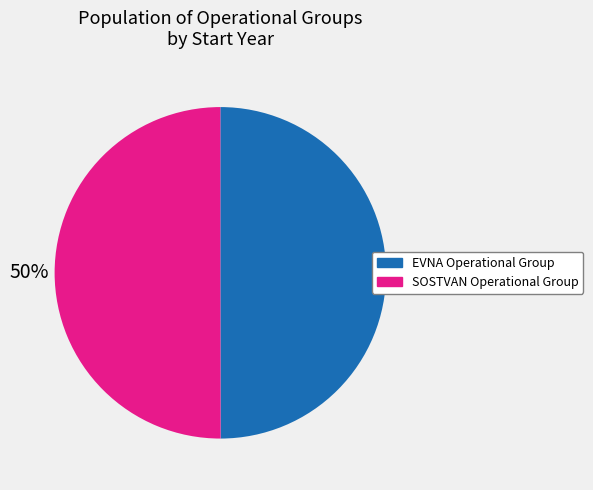

To the nearest percent, what percentage of the pie is EVNA Operational Group?

50%